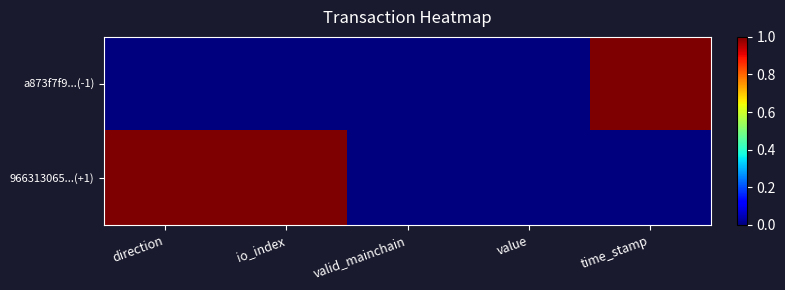

What is the spread (max minus min) of values at direction?

1